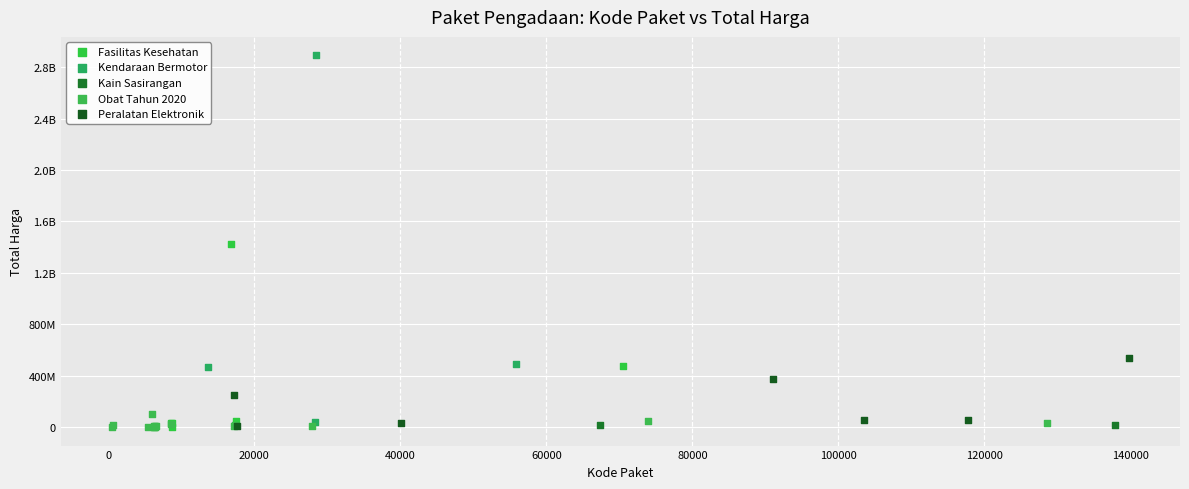

What are all the series names shown in the legend?

Fasilitas Kesehatan, Kendaraan Bermotor, Kain Sasirangan, Obat Tahun 2020, Peralatan Elektronik